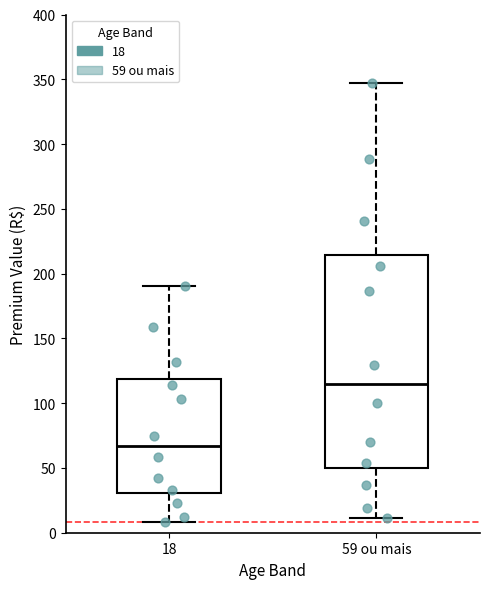

Reading left to right, read every box against the y-axis: the position of its median line, the range the box covers, and the ends of its whiskers. The values are not printed on the chart, so give them approximately, as read against the axis.

18: median 65, box 30 to 120, whiskers 10 to 190
59 ou mais: median 115, box 50 to 215, whiskers 10 to 345